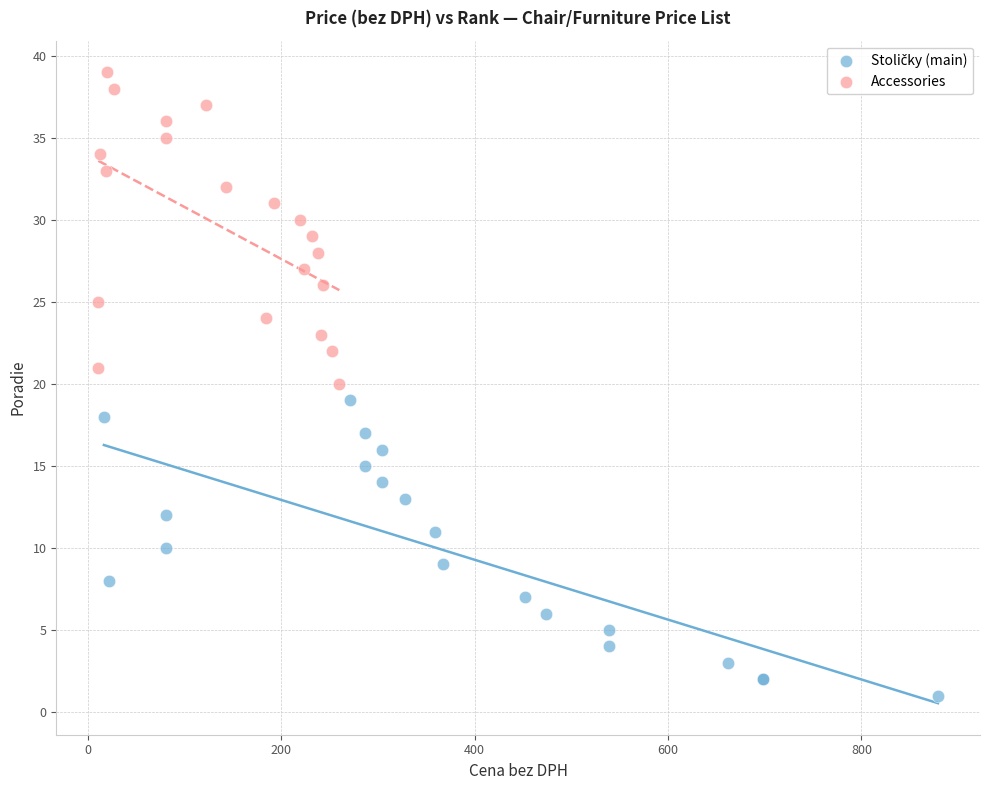

Which series reaches the maximum Y coordinate?

Accessories